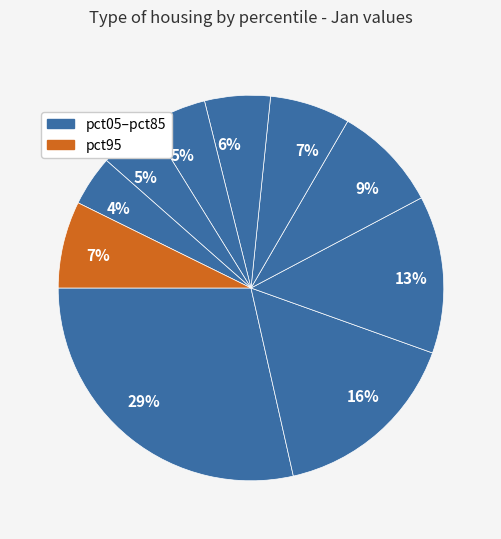

To the nearest percent, what is the average slice percentage?

10%